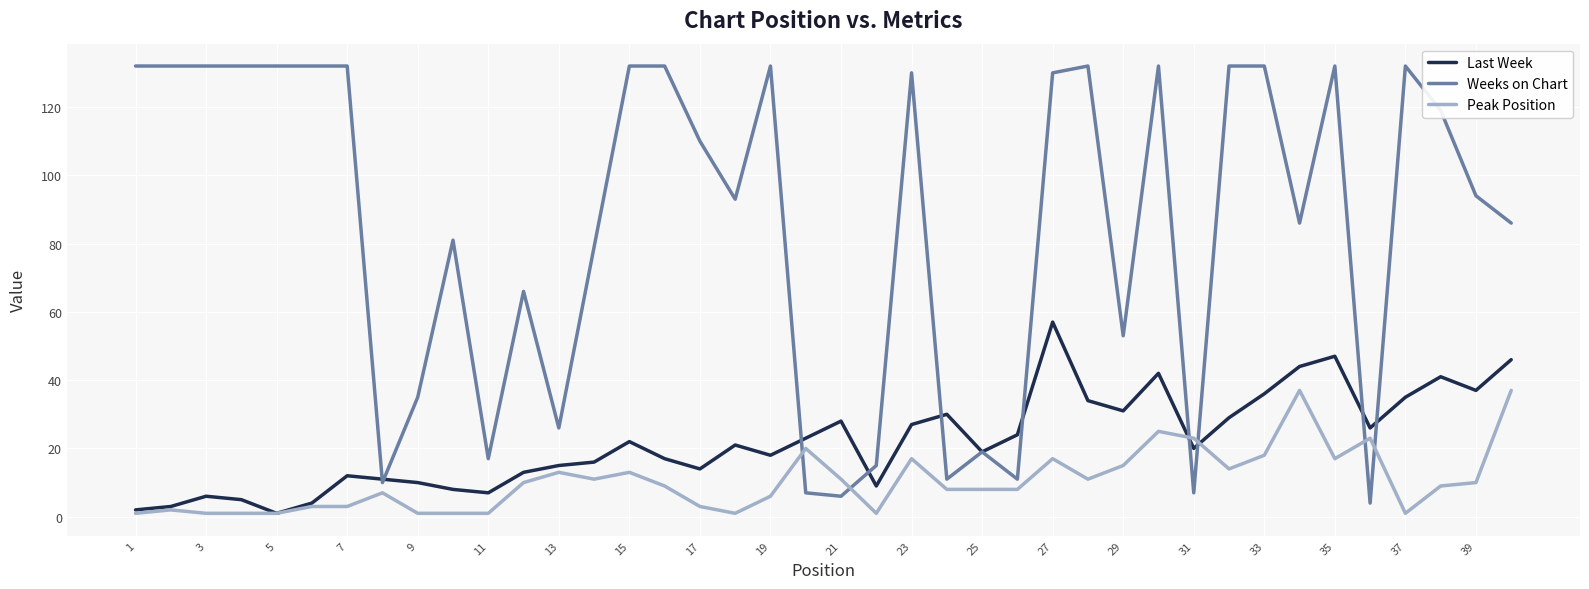

What is the highest value of the Peak Position series?

37